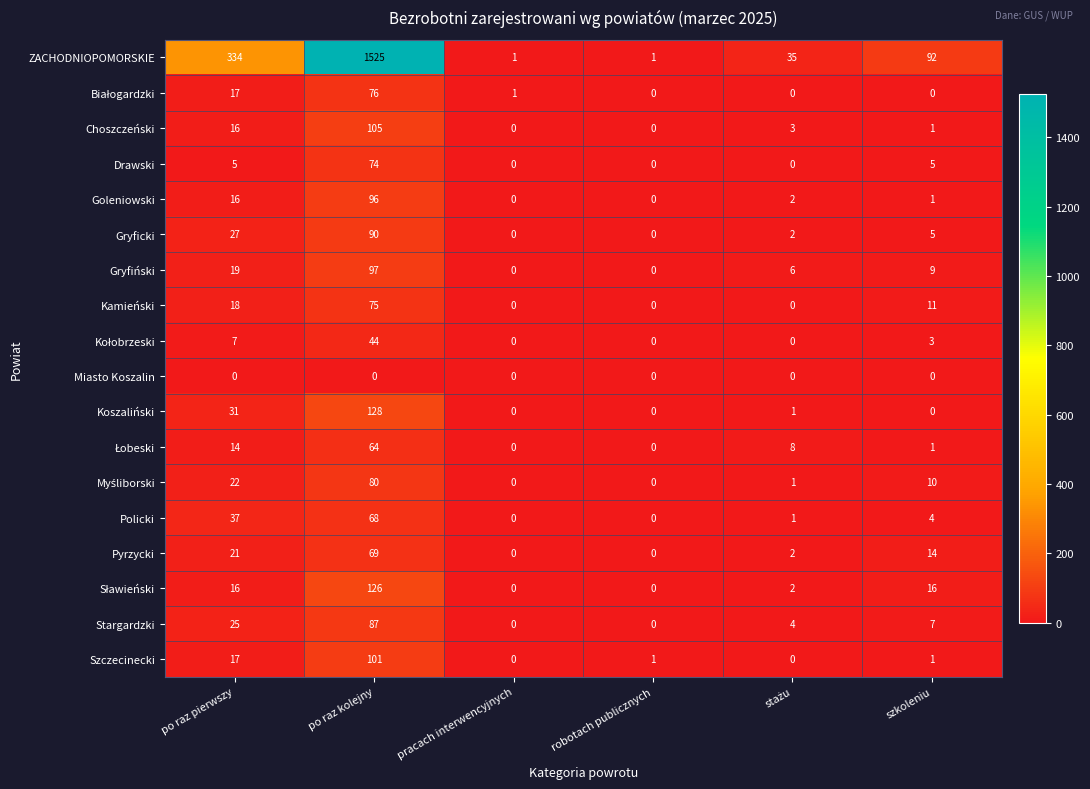

At which label does ZACHODNIOPOMORSKIE first exceed 92?

po raz pierwszy